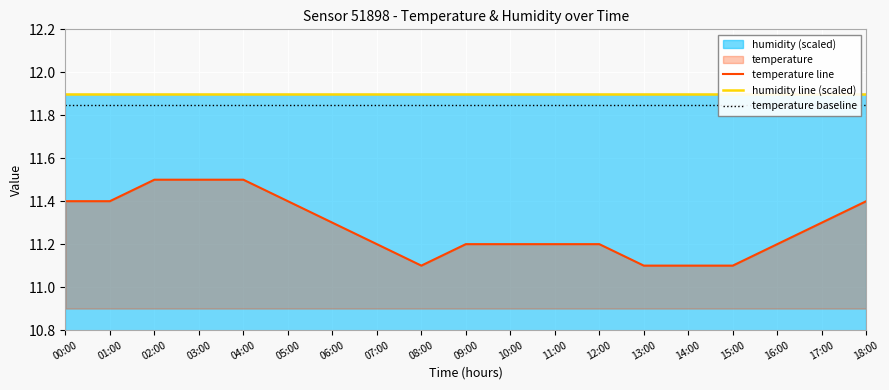

Rank the categories by temperature baseline value from highest to lowest.

00:00, 01:00, 02:00, 03:00, 04:00, 05:00, 06:00, 07:00, 08:00, 09:00, 10:00, 11:00, 12:00, 13:00, 14:00, 15:00, 16:00, 17:00, 18:00